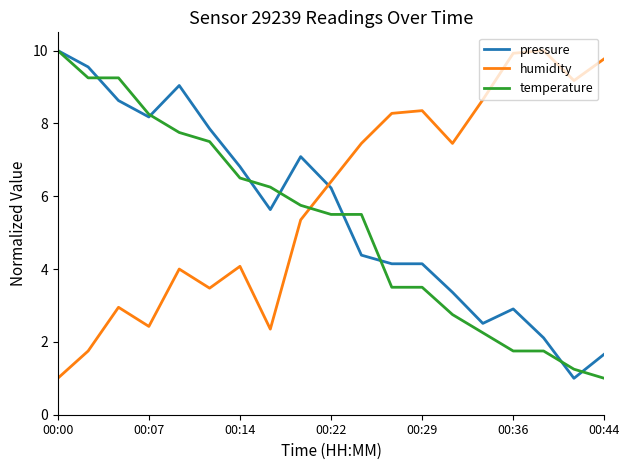

How many lines are shown in the chart?

3